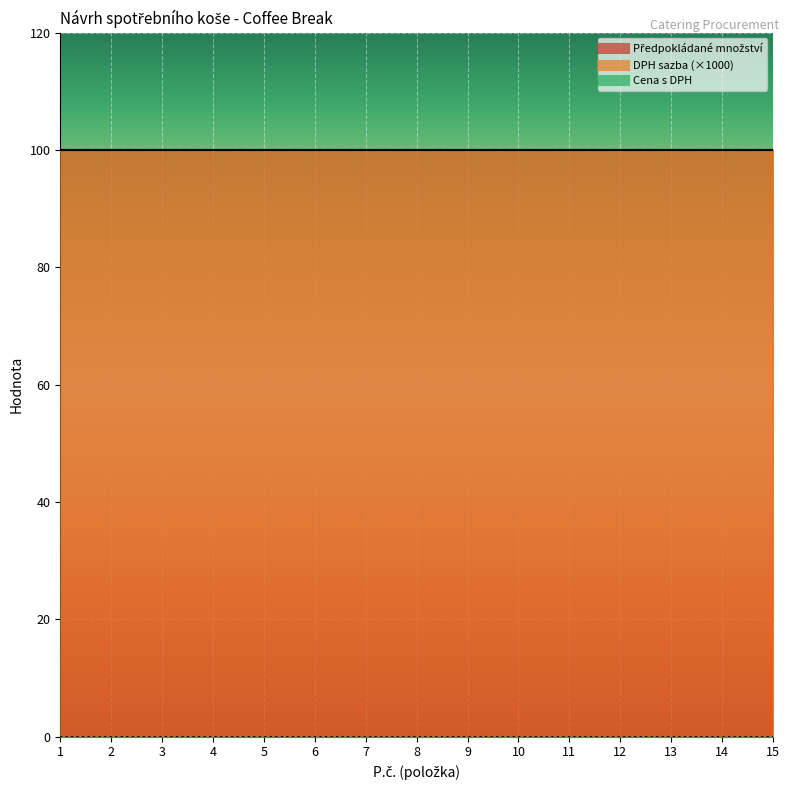

Is the value of DPH sazba at 5 greater than the value of Cena s DPH at 1?

Yes